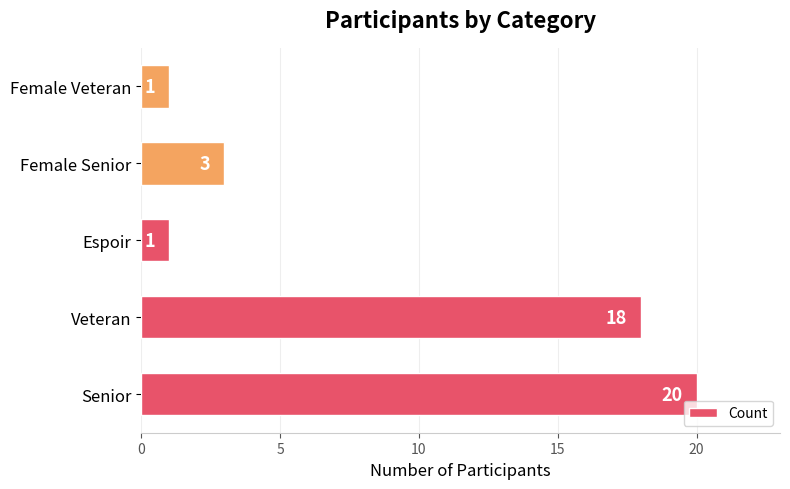

Reading bottom to top, transcribe all the data shown in this chart.

20	18	1	3	1